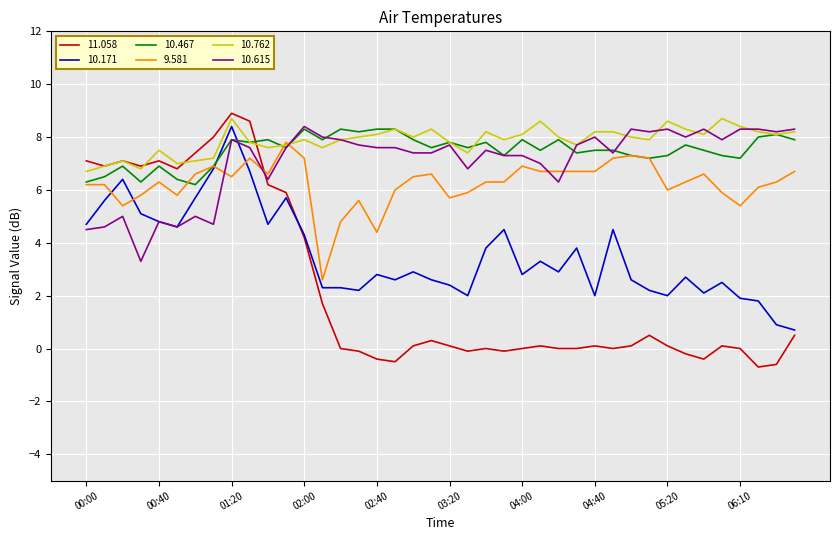

True or false: 10.171 has more than 2 points higher than both neighbors.

True